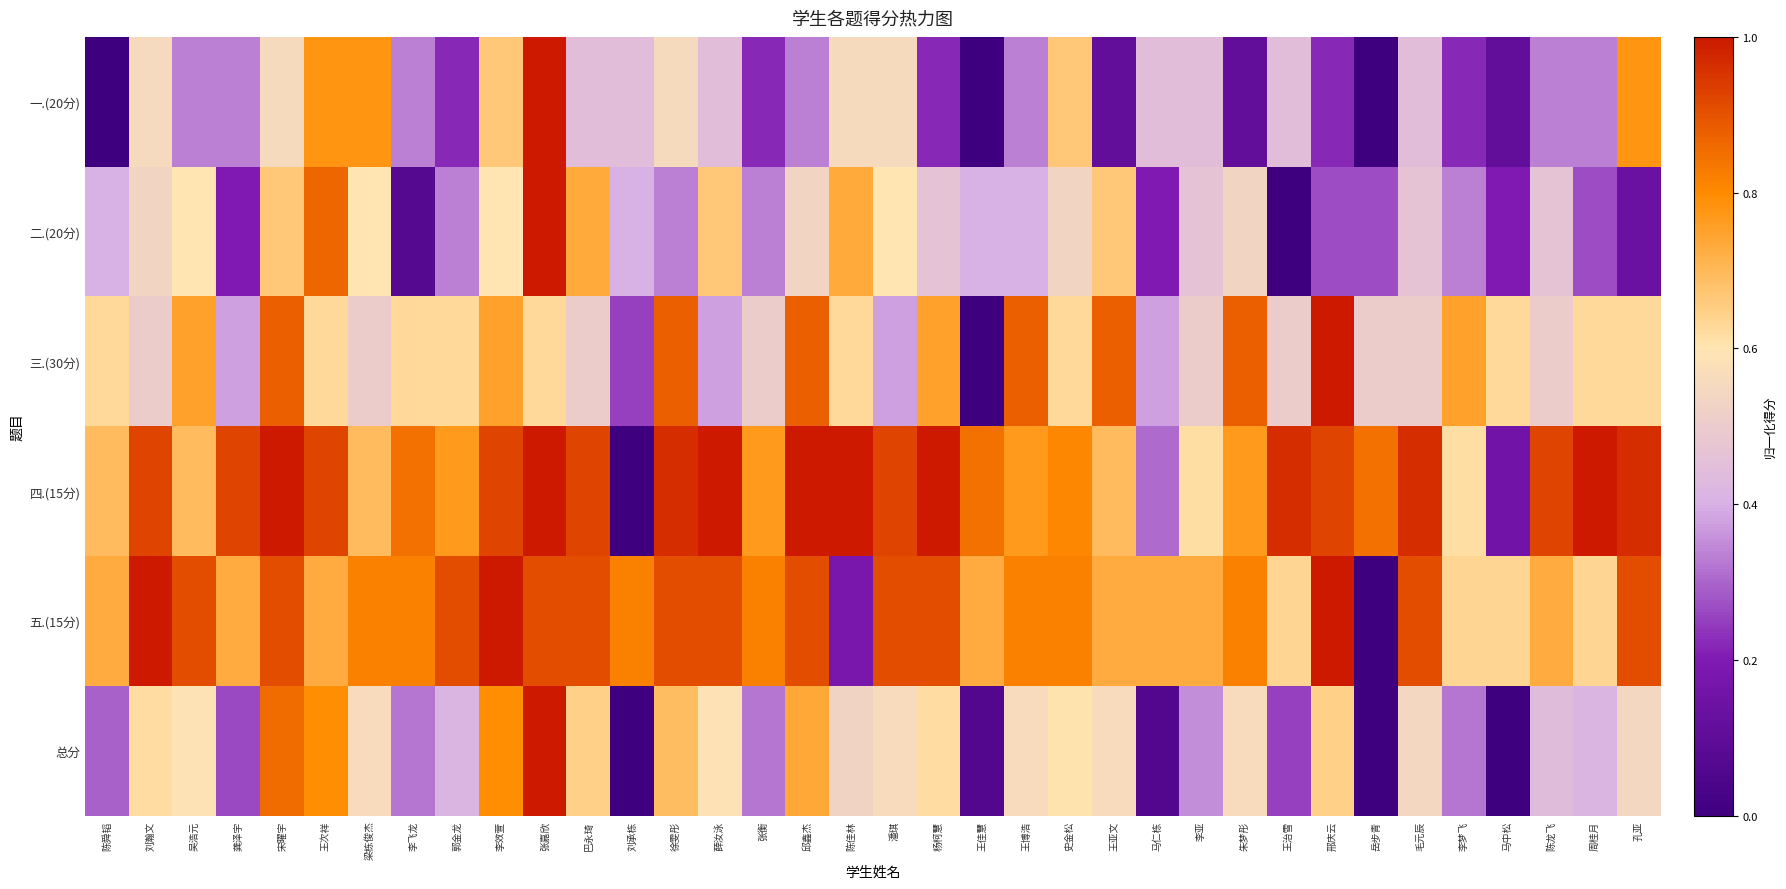

What is the greatest value displayed?

1.0